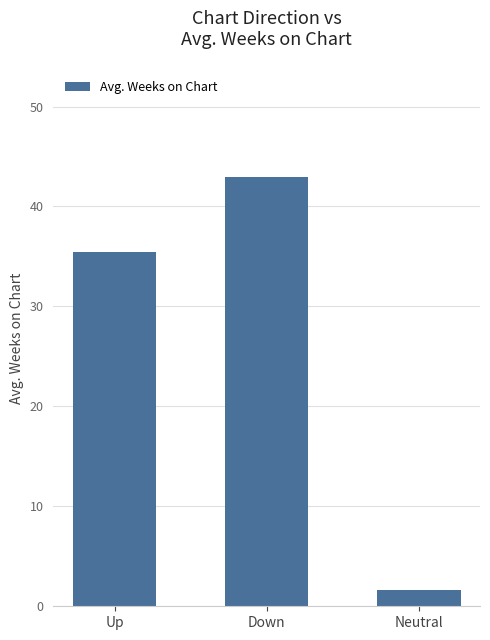

The value at Down is 42.9. True or false?

True